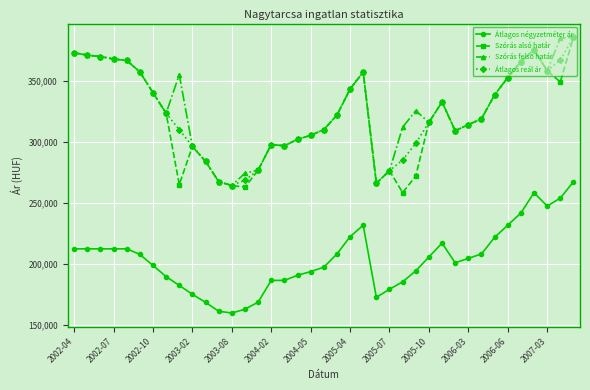

What is the difference between the maximum and minimum values in the Átlagos reál ár series?

121194